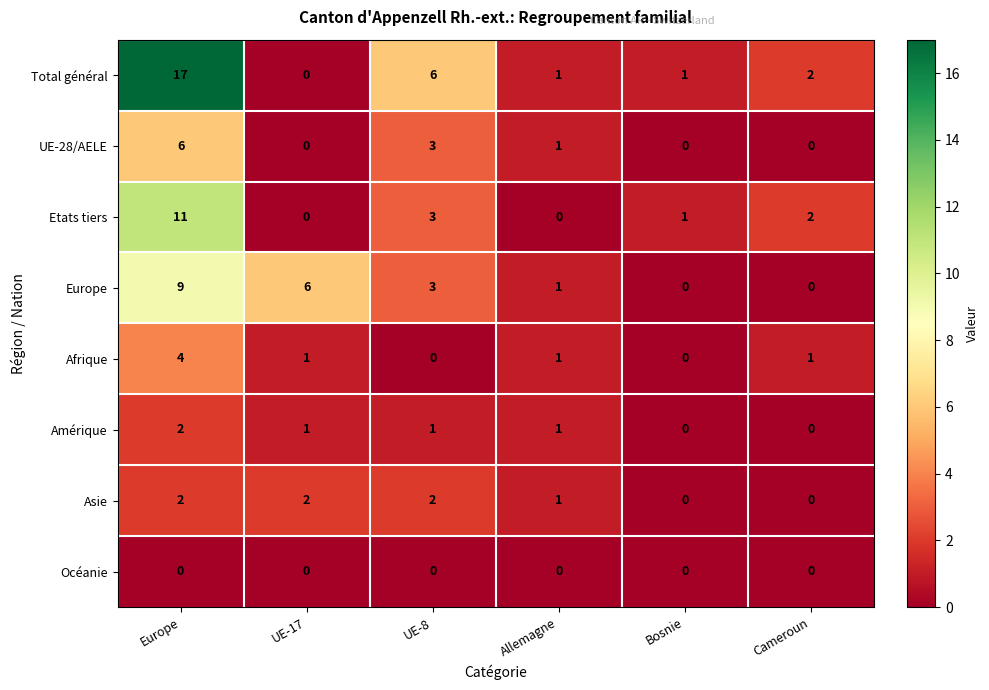

How many positive values does the UE-28/AELE series have?

3